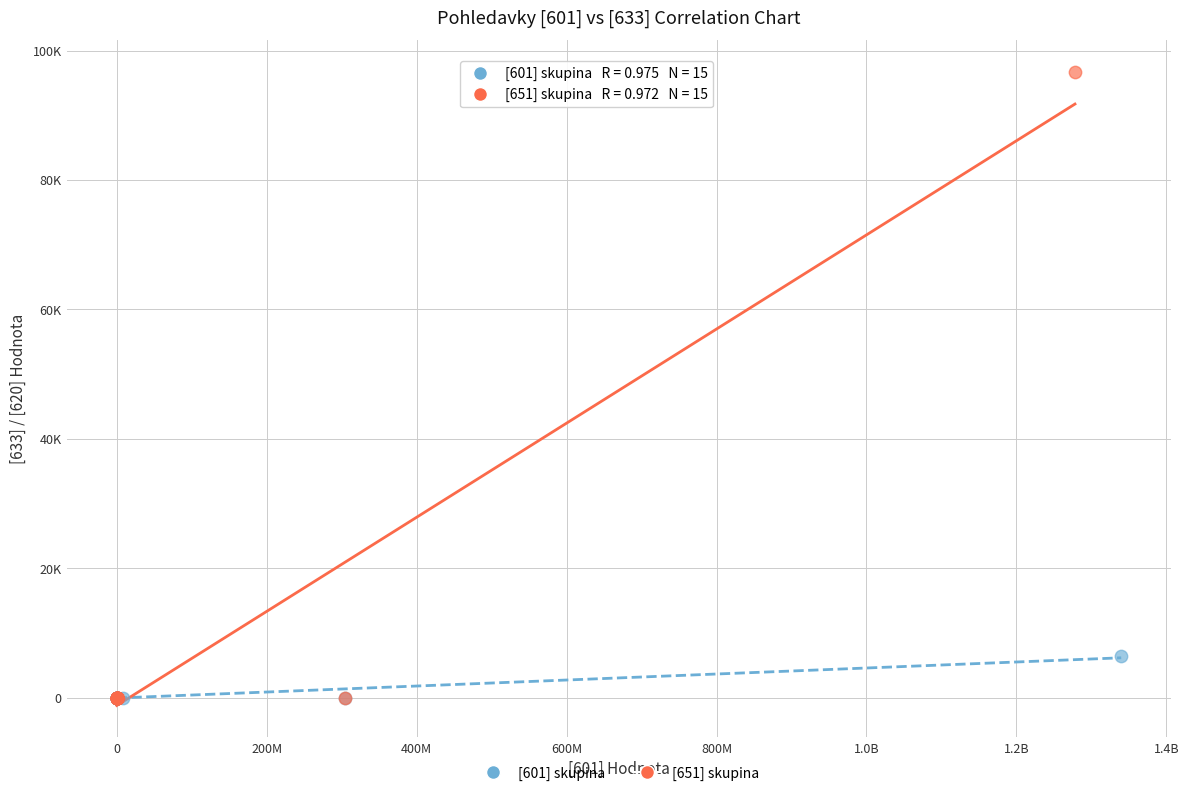

Which series contains the highest Y value?

[651] skupina